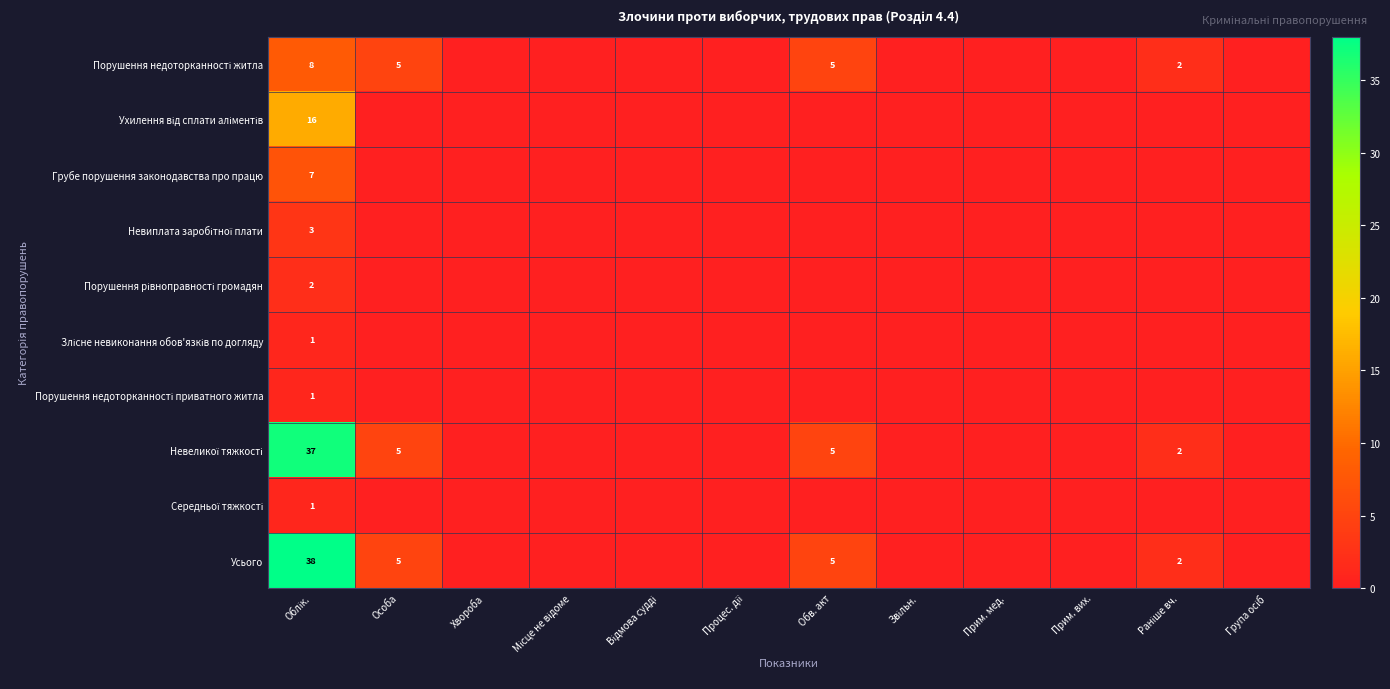

What is the highest value of the Невиплата заробітної плати series?

3